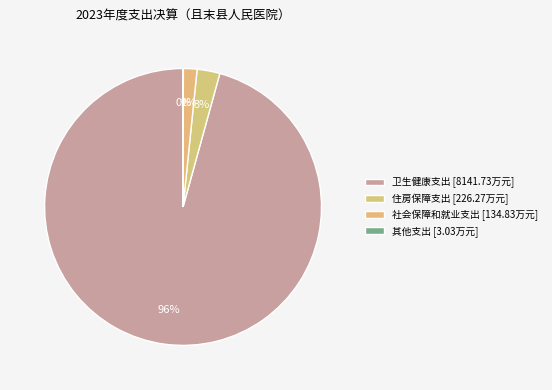

What percentage do 住房保障支出 and 其他支出 together represent?

2.7%